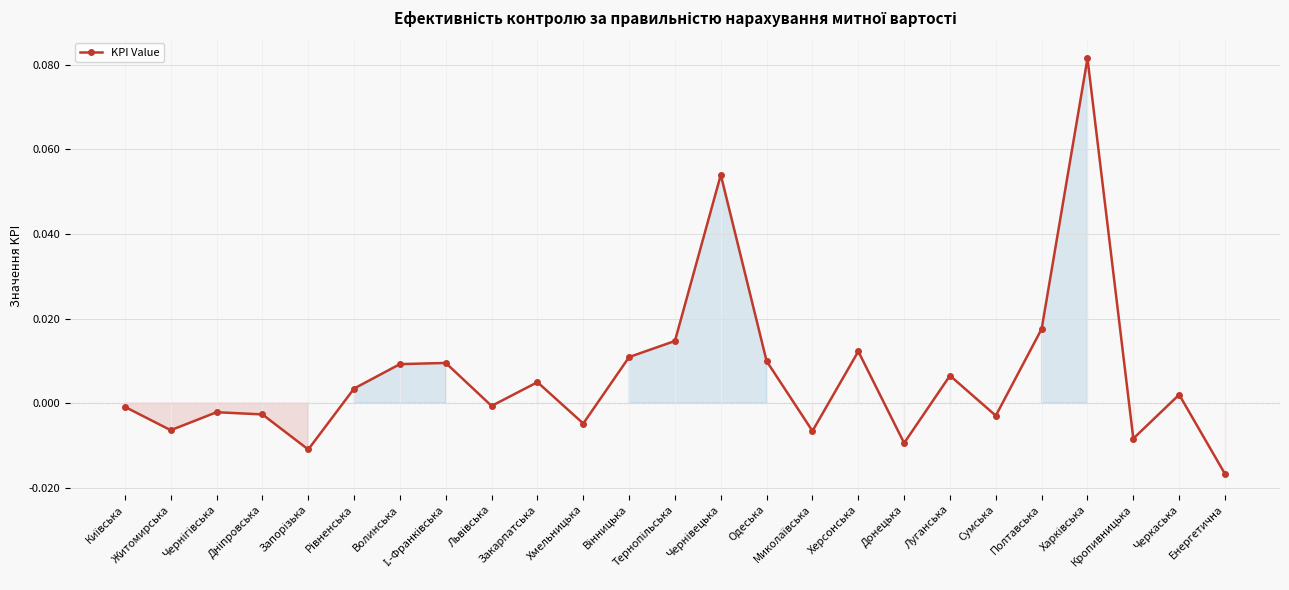

Is this an area chart (filled region under the line)?

No